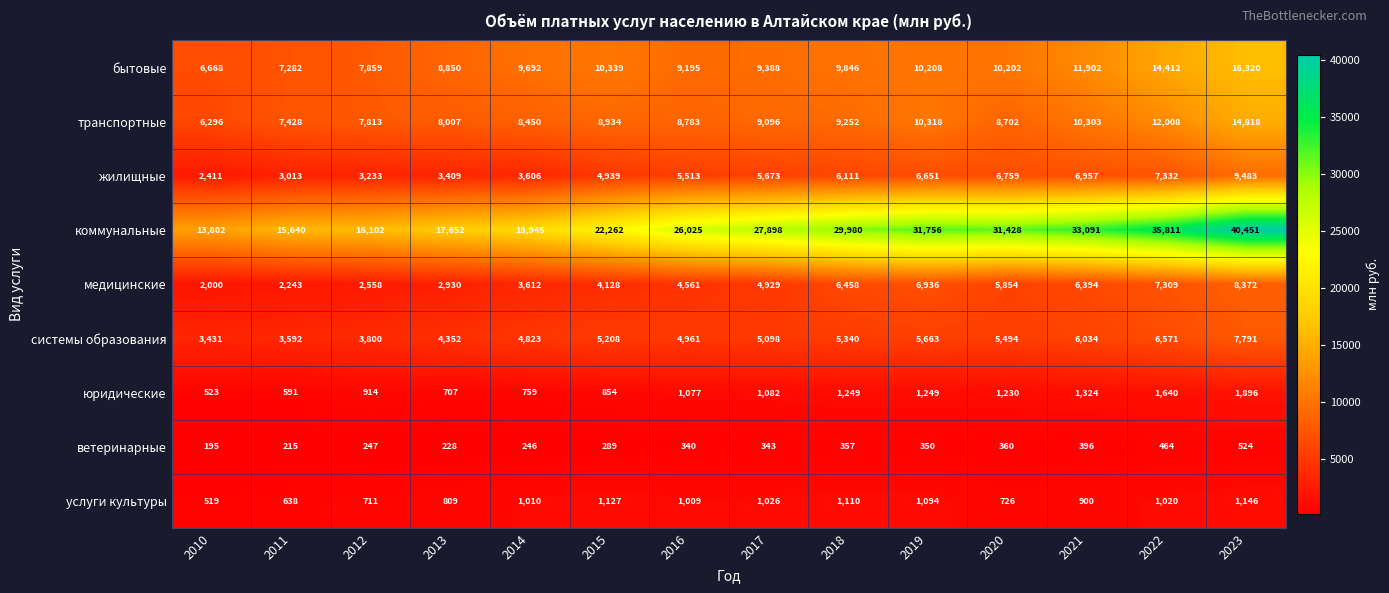

Is it true that системы образования equals 3800 at 2012?

True